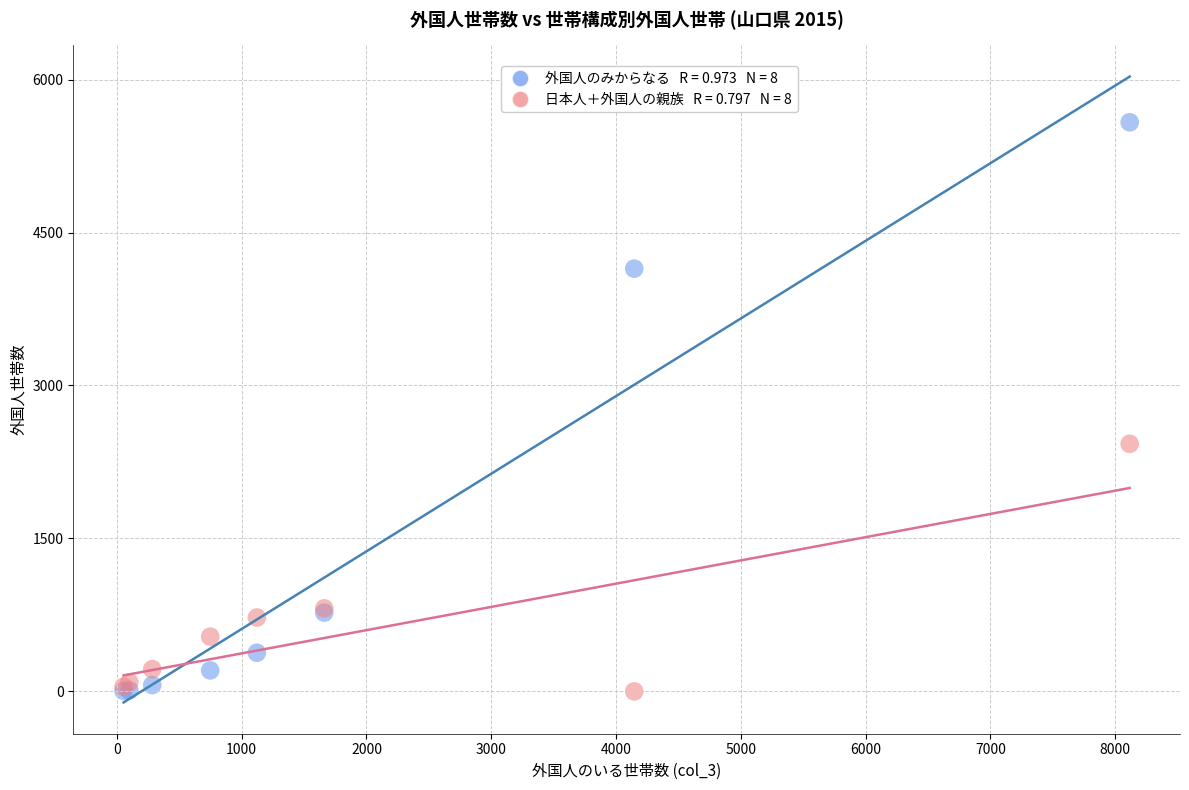

Across all series, what Y value is closest to 2790?

2428